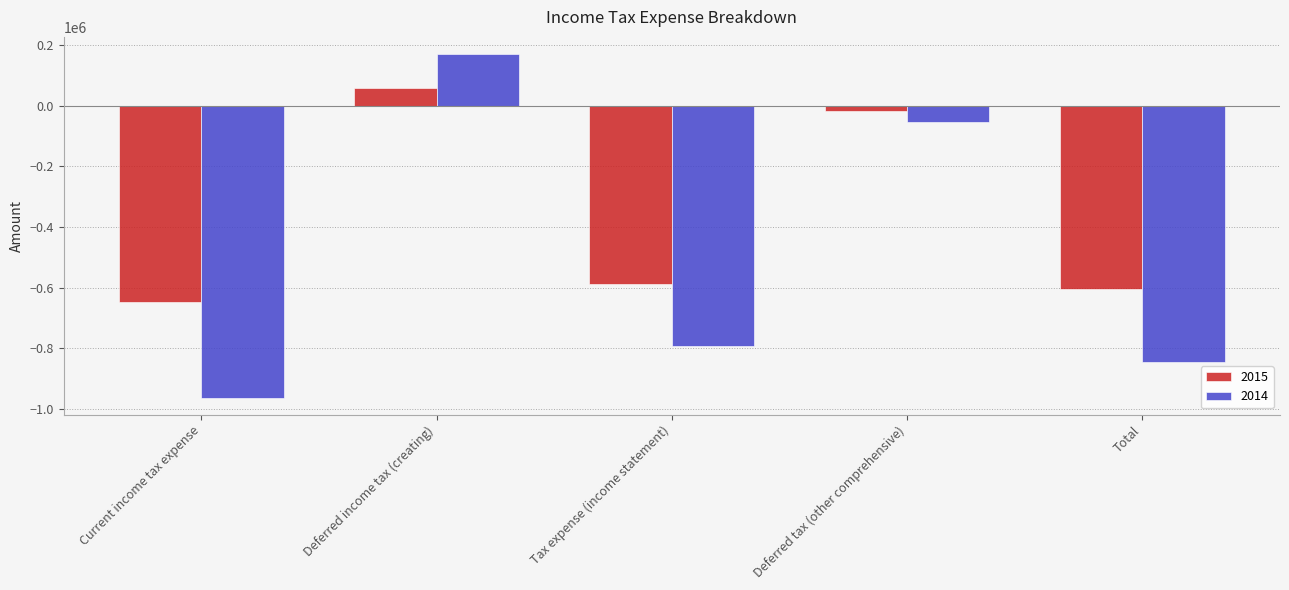

What is the spread (max minus min) of values at Current income tax expense?

314697